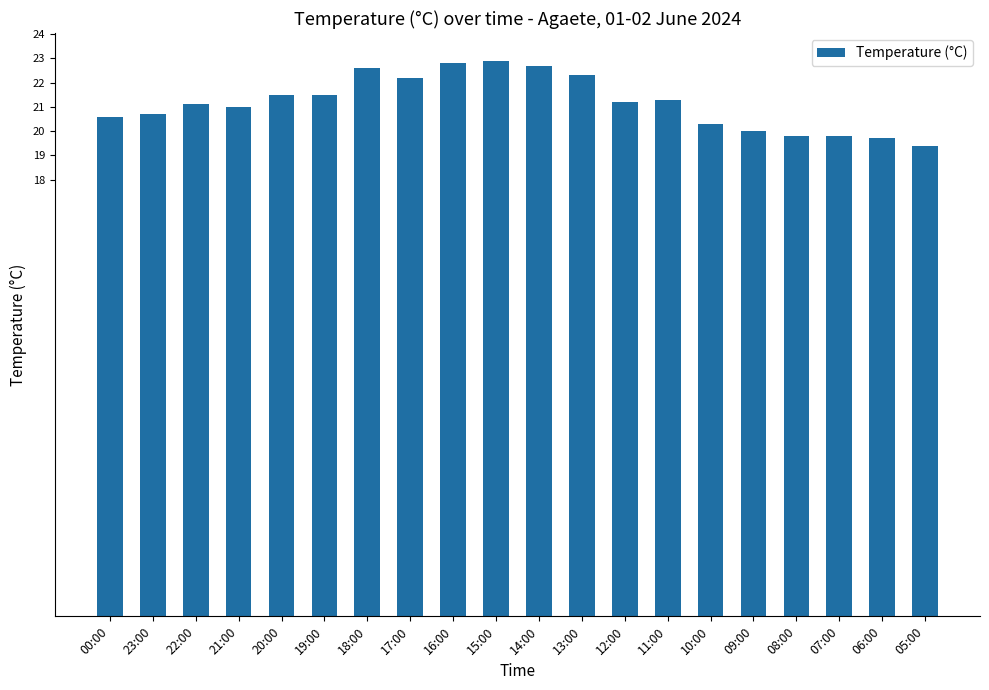

Approximately how many times larger is the value at 23:00 compared to 11:00?

1.0